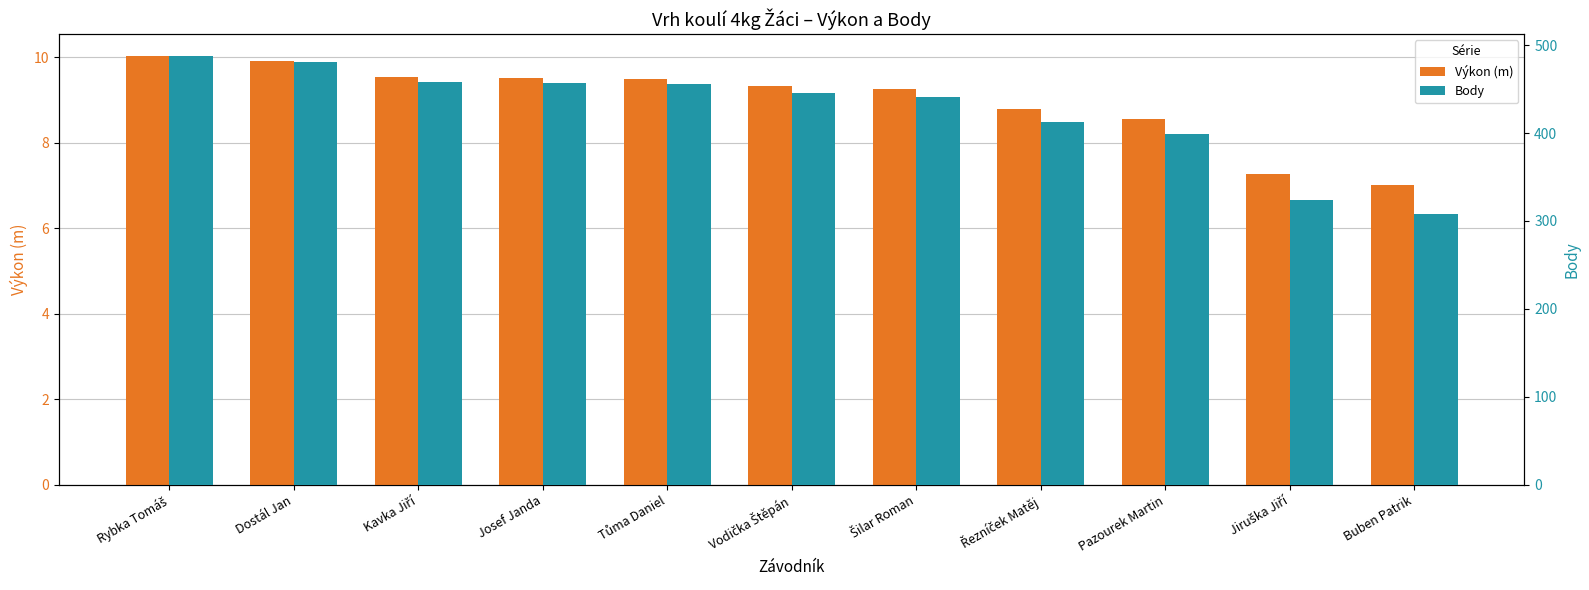

How many distinct data groups are displayed?

2